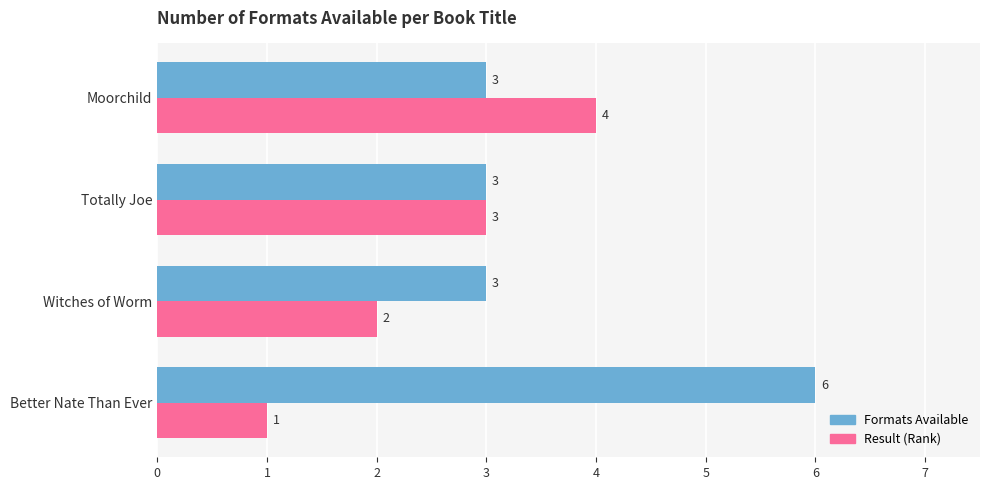

Where is Result (Rank) nearest to the value 2?

Witches of Worm